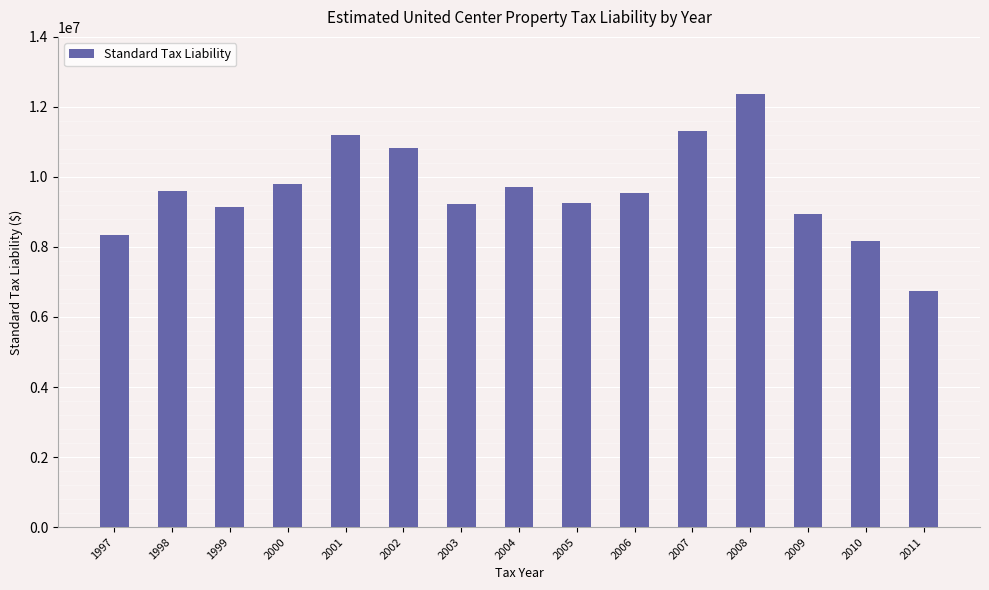

Is it true that the value at 1998 is 5388578.7?

False